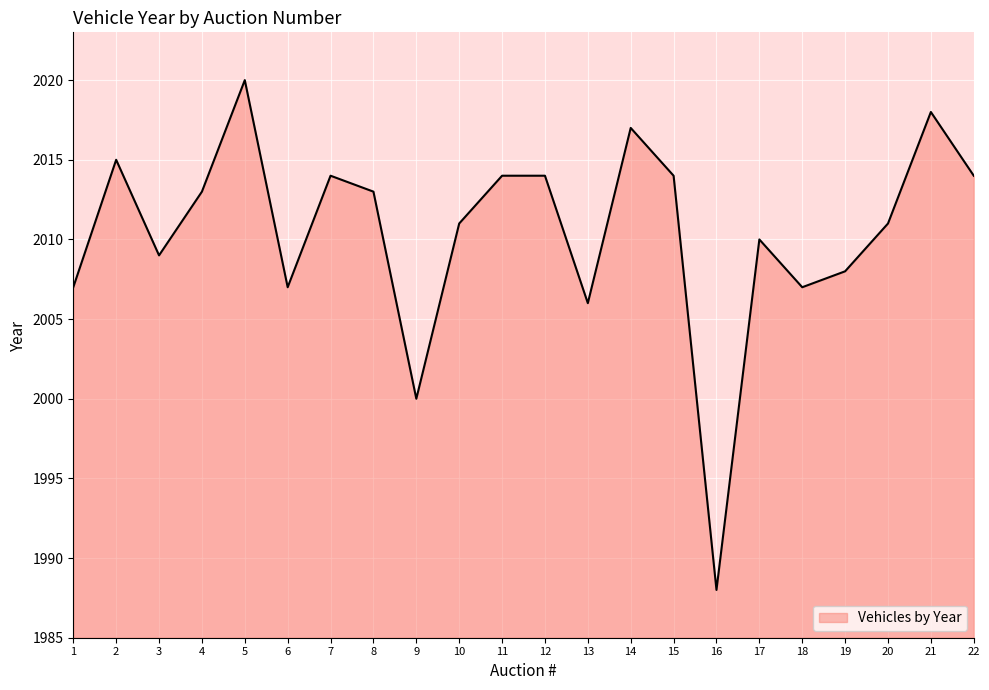

What is the maximum value shown in the chart?

2020